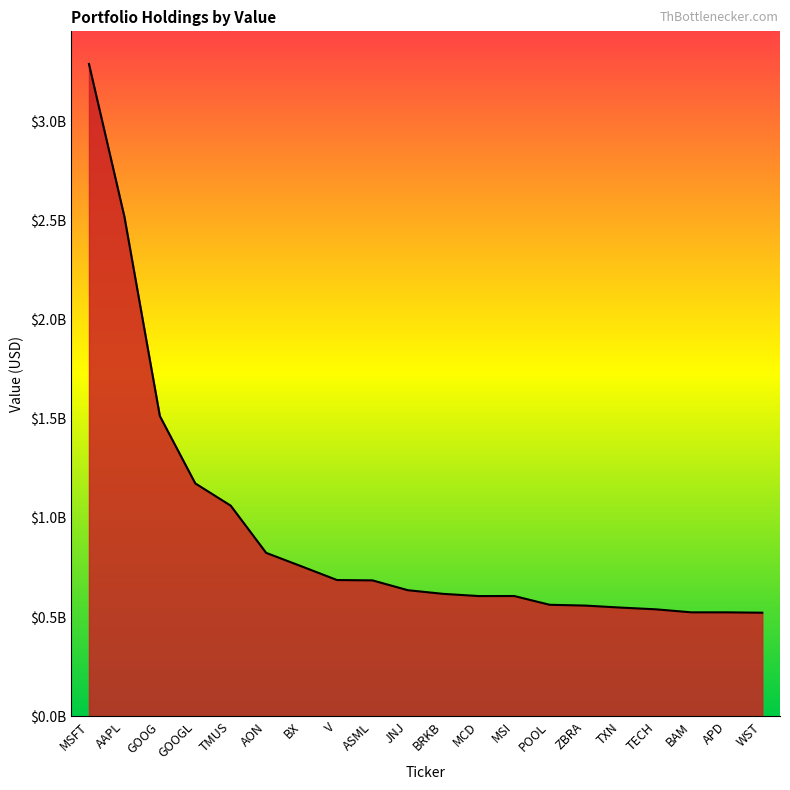

Does the chart have visible grid lines?

No